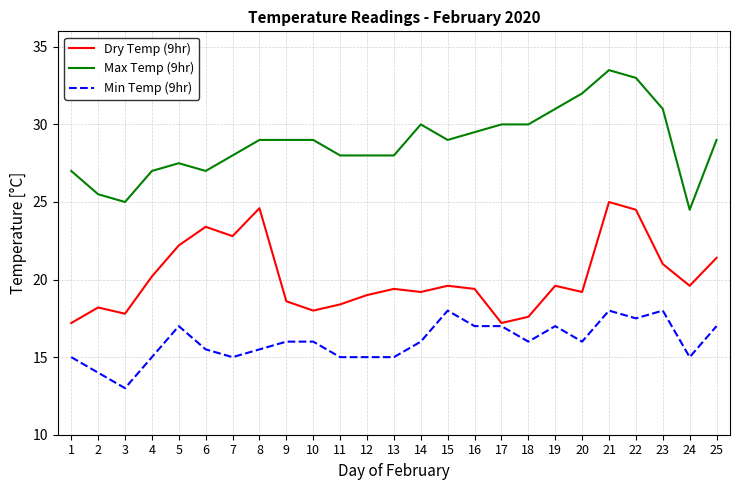

Does the chart have visible grid lines?

Yes